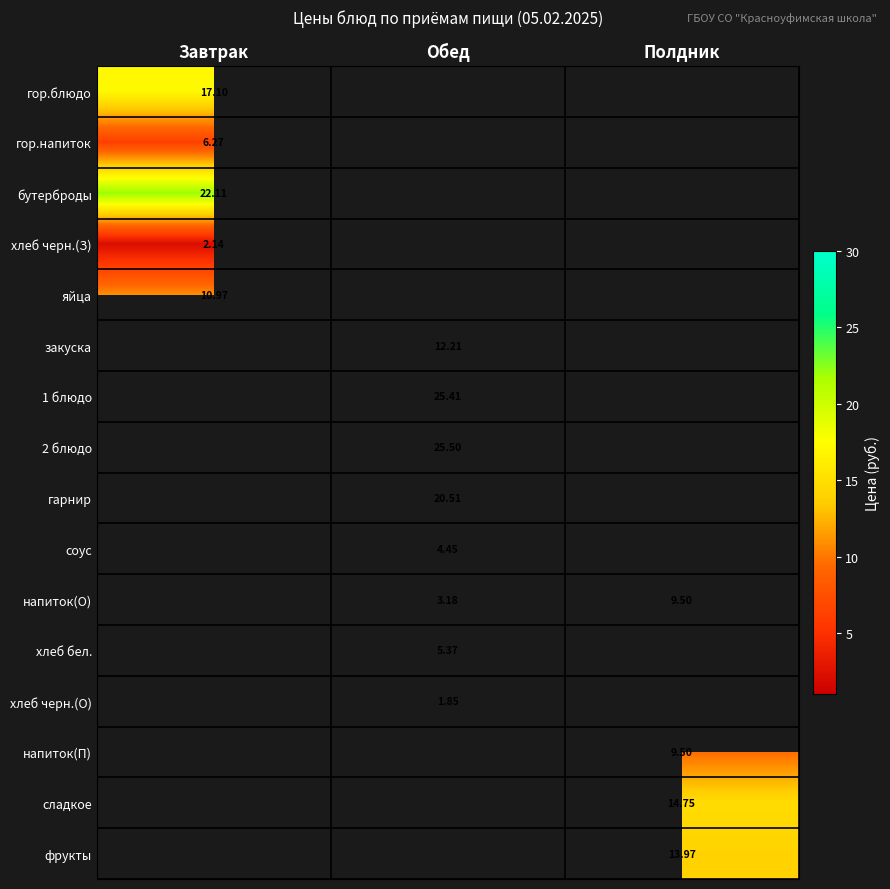

What is the total value across all series at Обед?

98.5